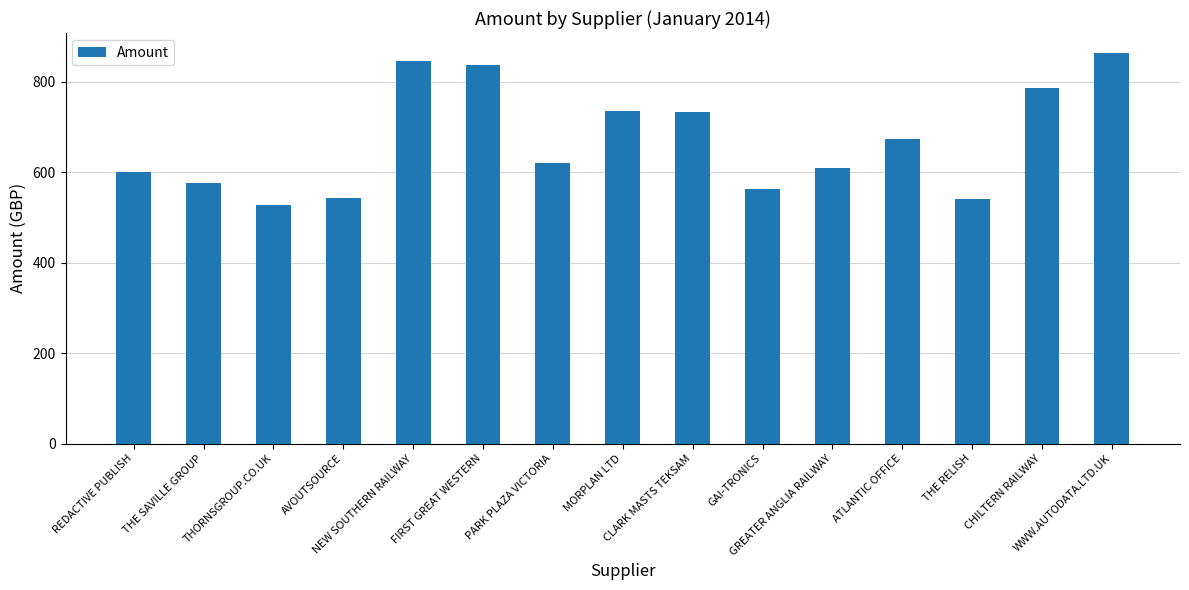

How many bars are there in total?

15